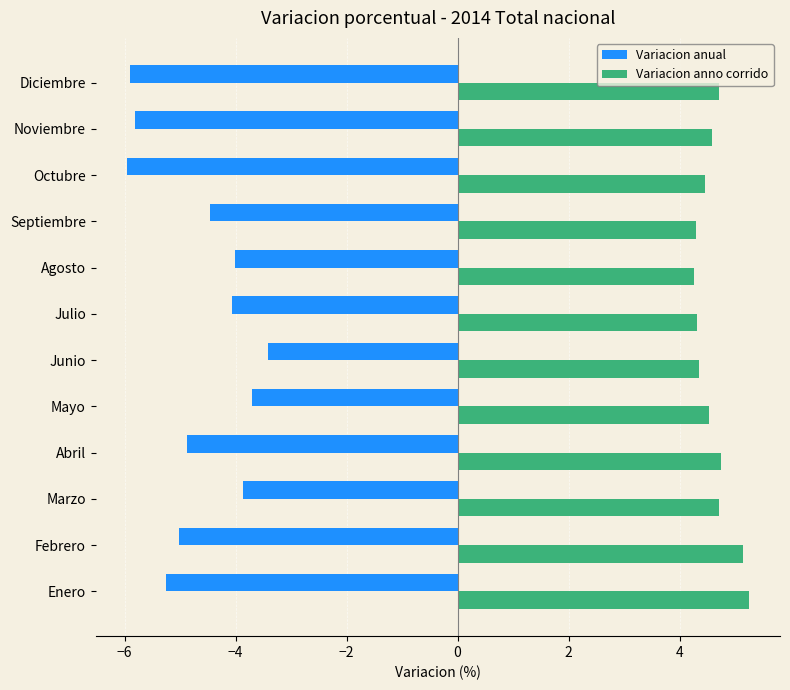

The Variacion anno corrido series shows 4.5 at Octubre. True or false?

True